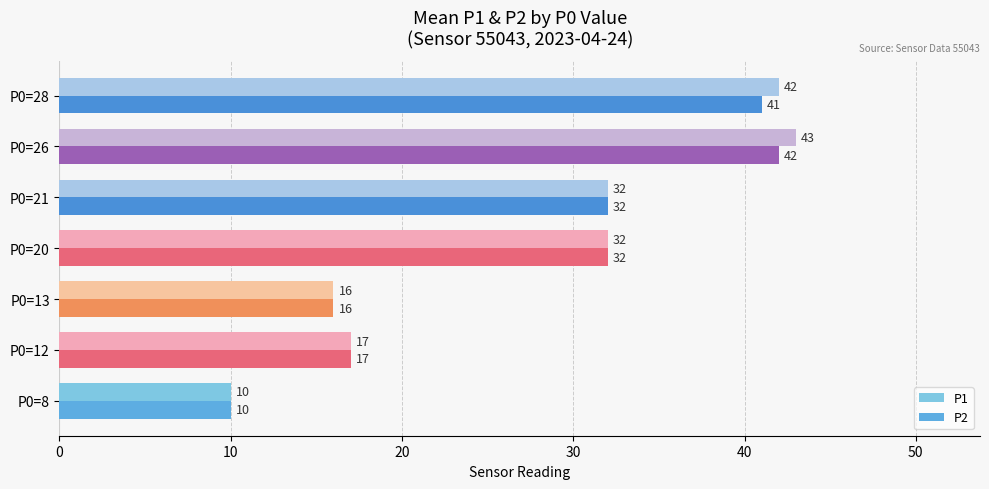

Is it true that P1 equals 32 at P0=21?

True